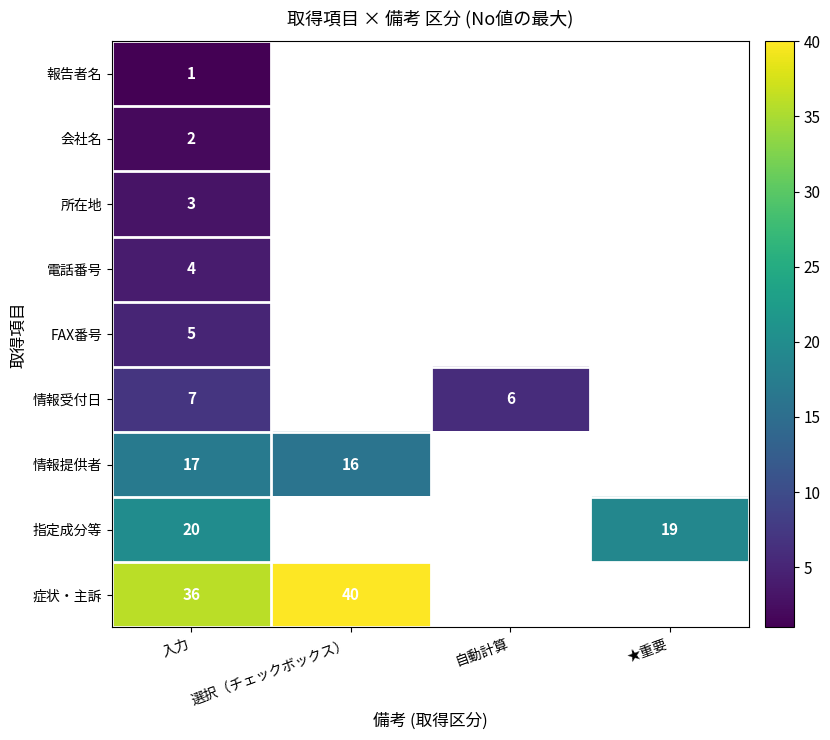

At 入力, list the series in order from largest to smallest.

症状・主訴, 指定成分等, 情報提供者, 情報受付日, FAX番号, 電話番号, 所在地, 会社名, 報告者名